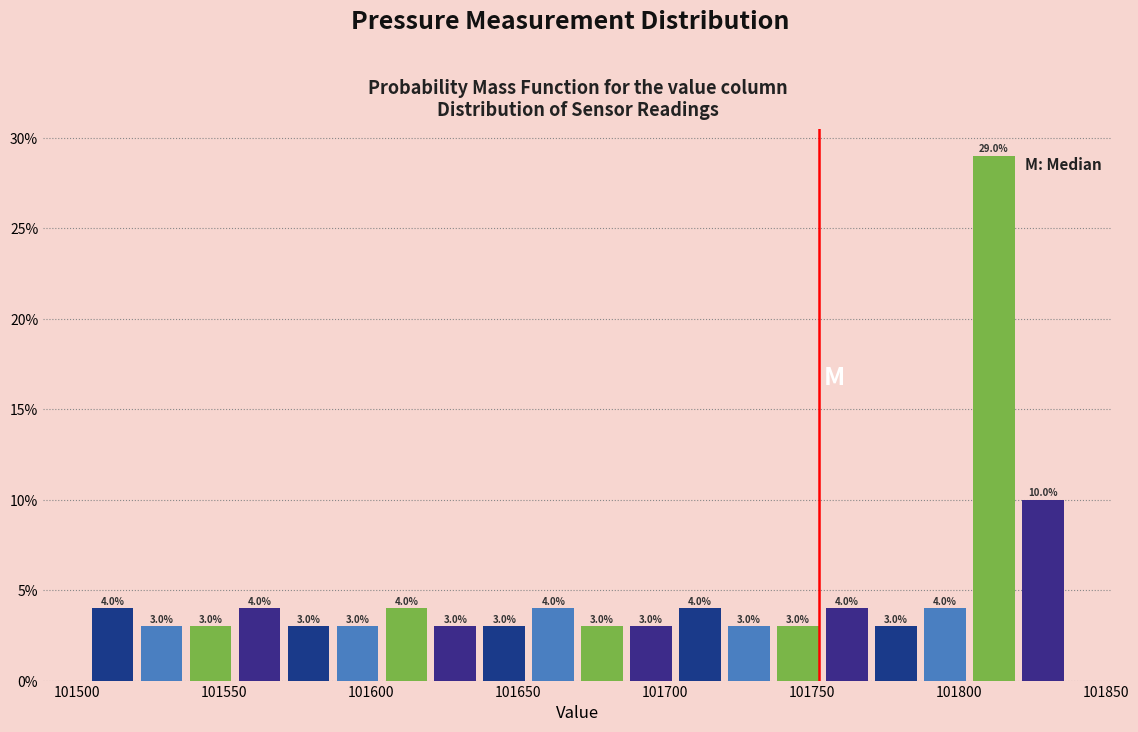

Read against the x-axis, roughly where is the centre of the tallest bar?

101810